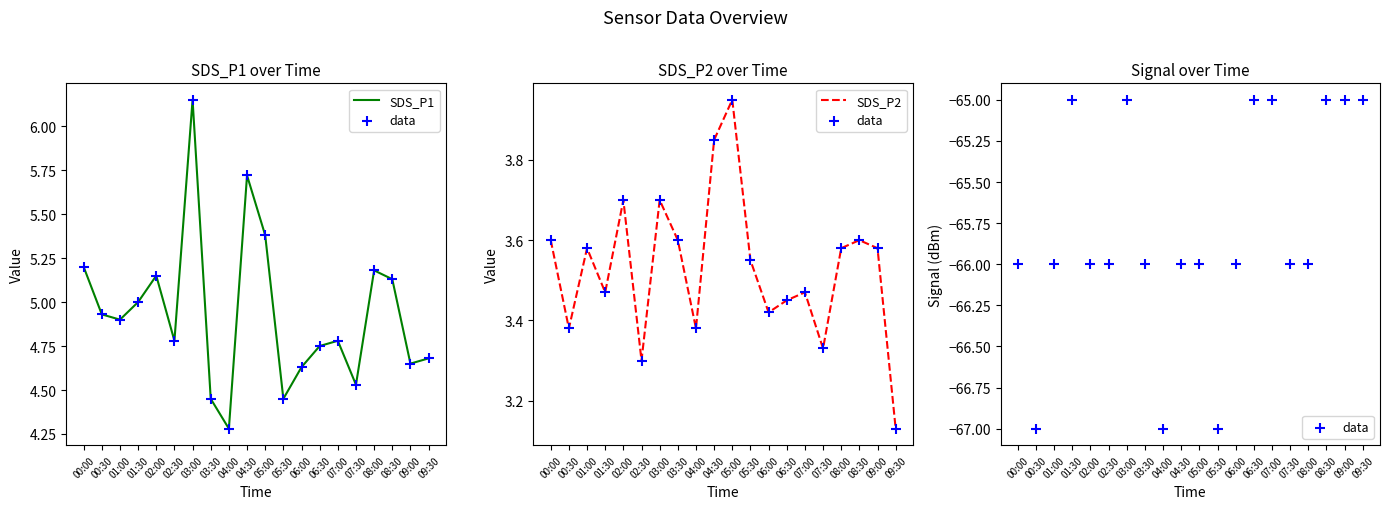

Which series has the widest spread of Y values?

data